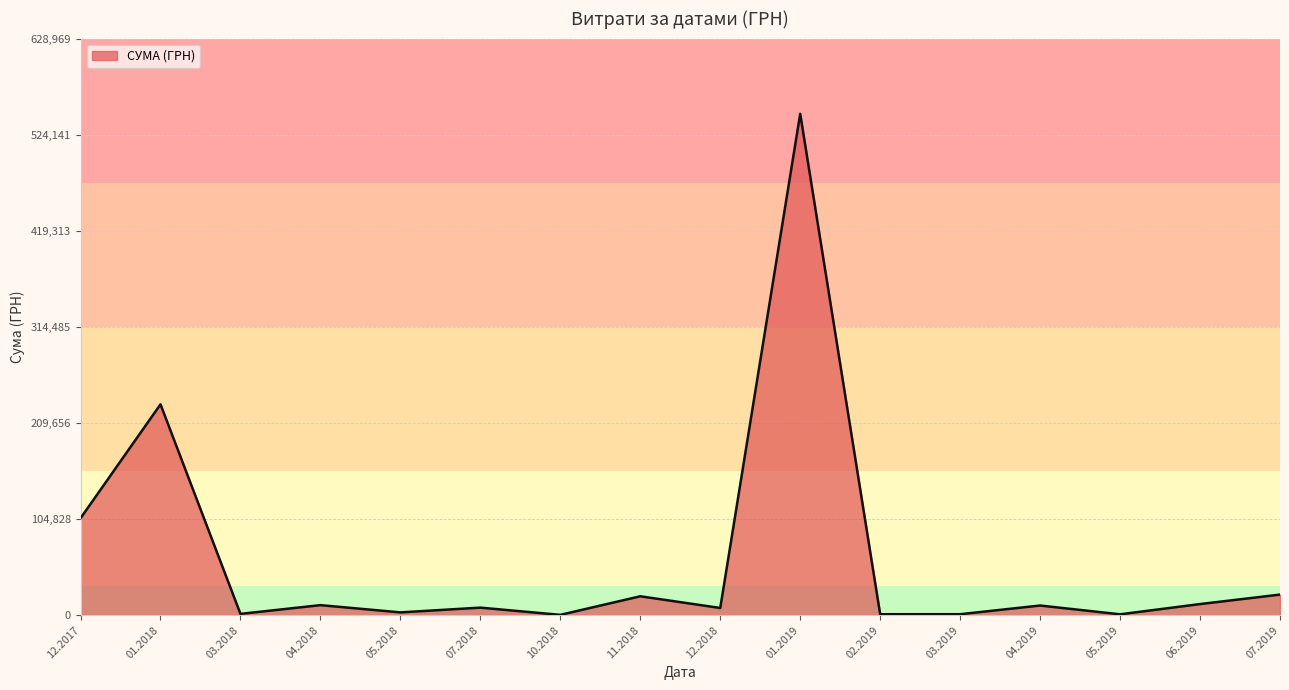

What is the difference between the maximum and minimum values?

546569.7